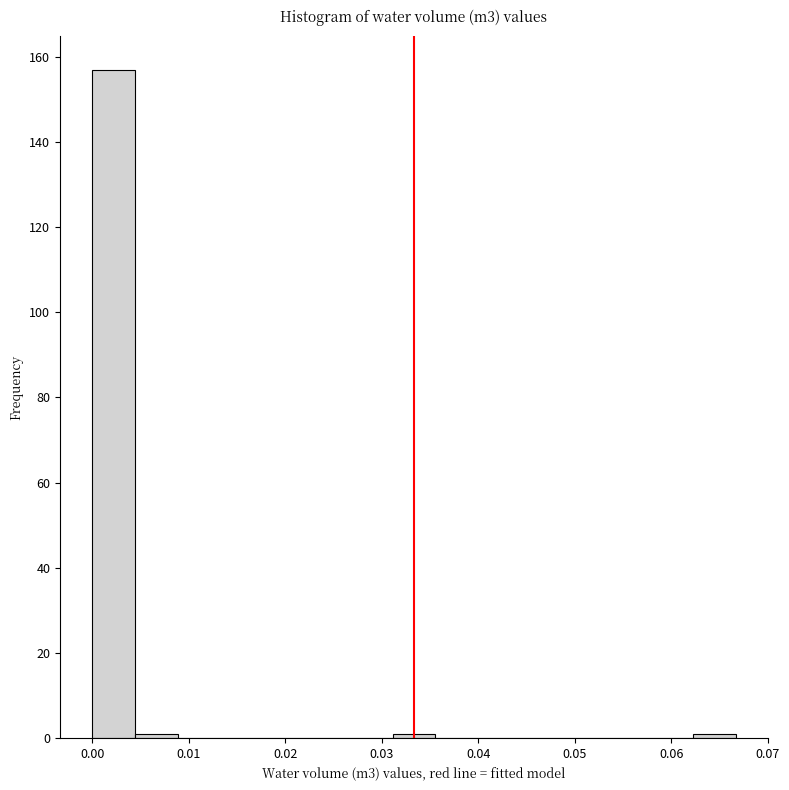

What is the height of the bar covering 0.000 to 0.004 on the x-axis? Neither the bar edges nor the heights are printed on the chart, so give them approximately, as read against the axes.

158